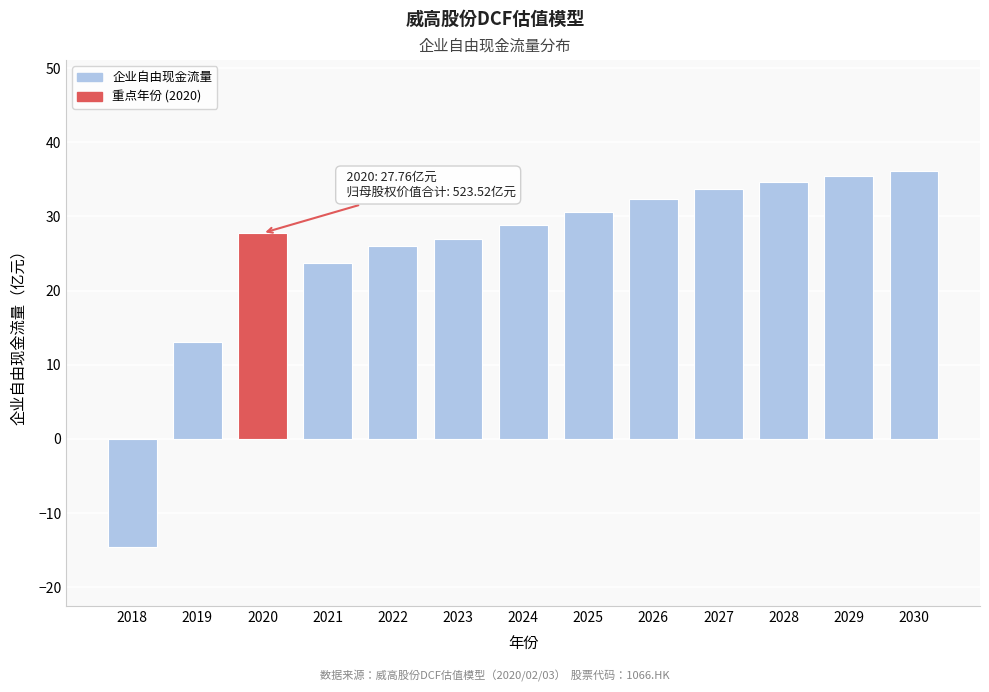

Reading left to right, what are all the values shown in this chart?

2018=-14.5	2019=13.1	2020=27.8	2021=23.7	2022=26.0	2023=26.9	2024=28.8	2025=30.6	2026=32.4	2027=33.7	2028=34.7	2029=35.4	2030=36.1